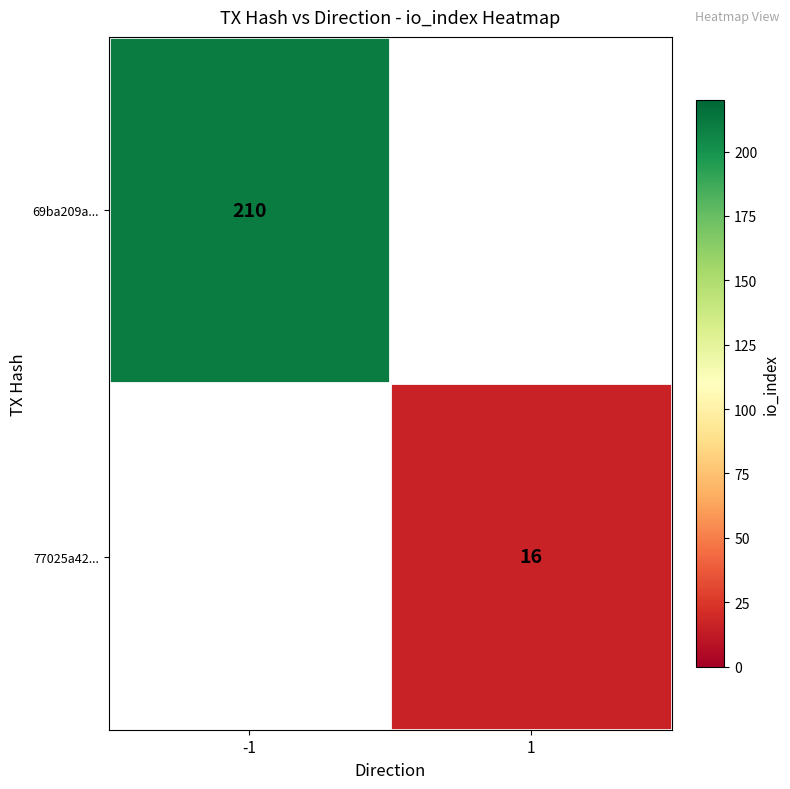

Is it true that 69ba209a... equals 347 at -1?

False